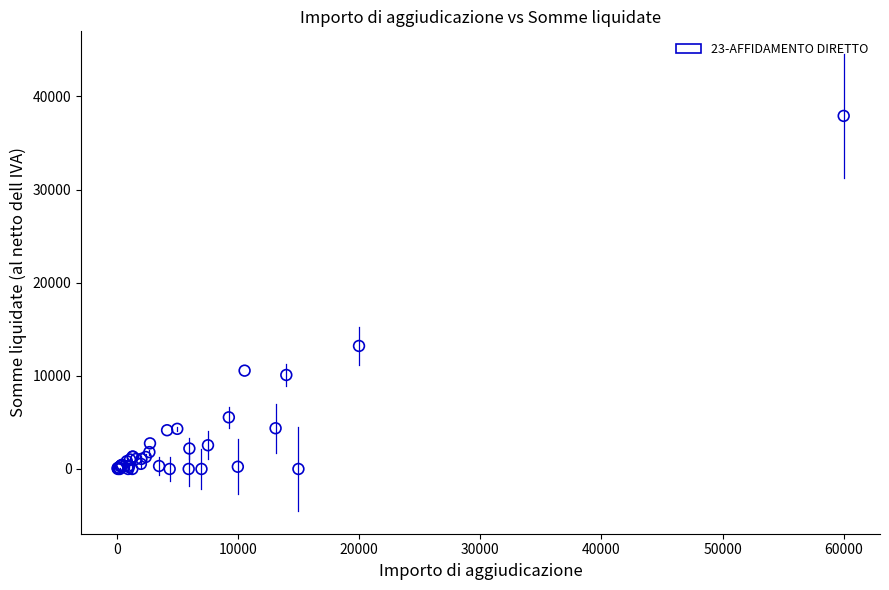

What Y value in the scatter plot is closest to 18952?

13208.0